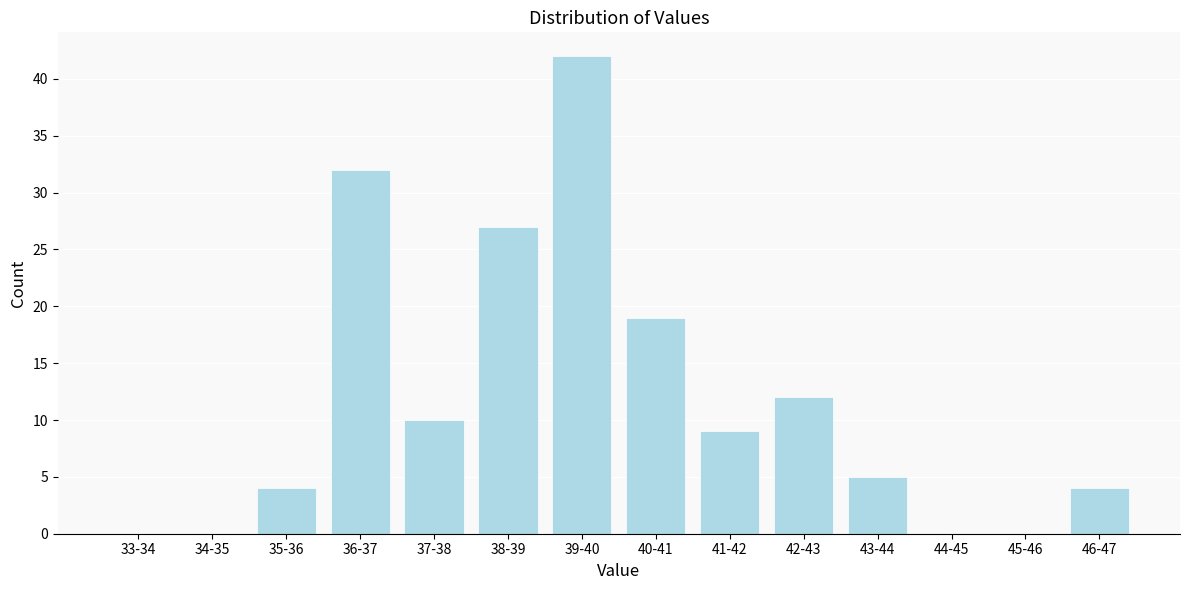

Reading left to right, extract all data points from this chart.

33-34=0	34-35=0	35-36=4	36-37=32	37-38=10	38-39=27	39-40=42	40-41=19	41-42=9	42-43=12	43-44=5	44-45=0	45-46=0	46-47=4